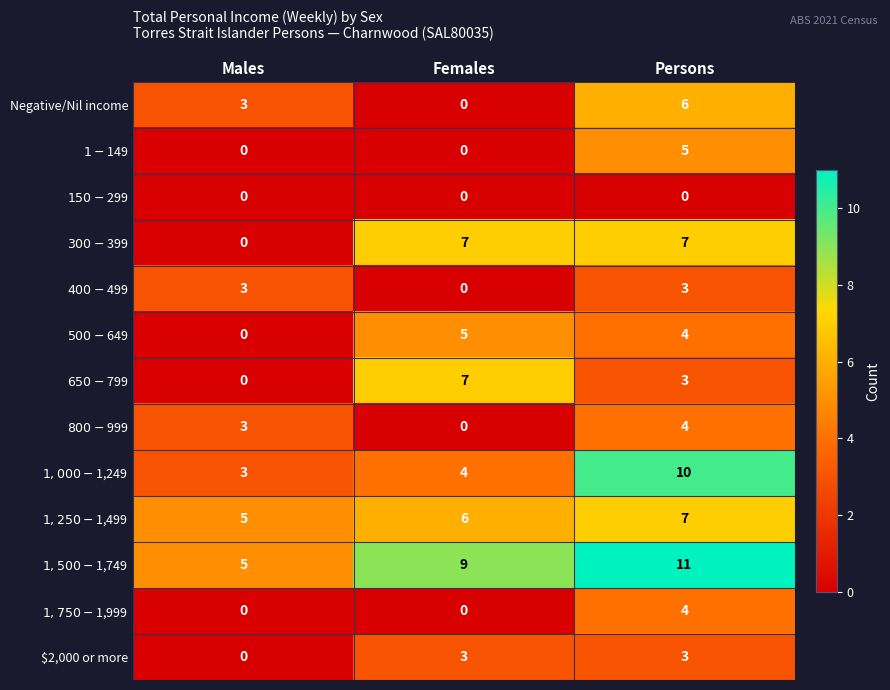

The value of Negative/Nil income at Females is -3. True or false?

False